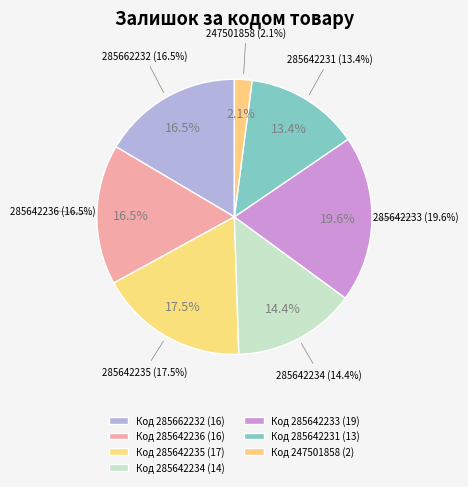

What is the change in value from 285662232 (залишок 16) to 285642231 (залишок 13)?

-3